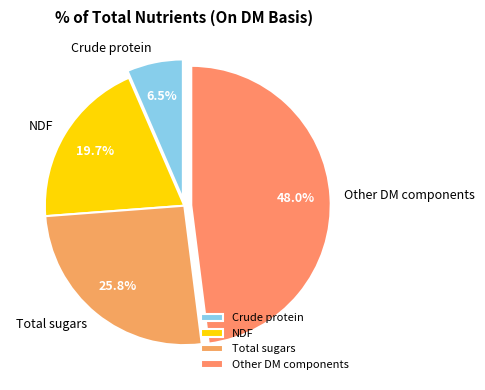

Count the number of slices in the pie.

4